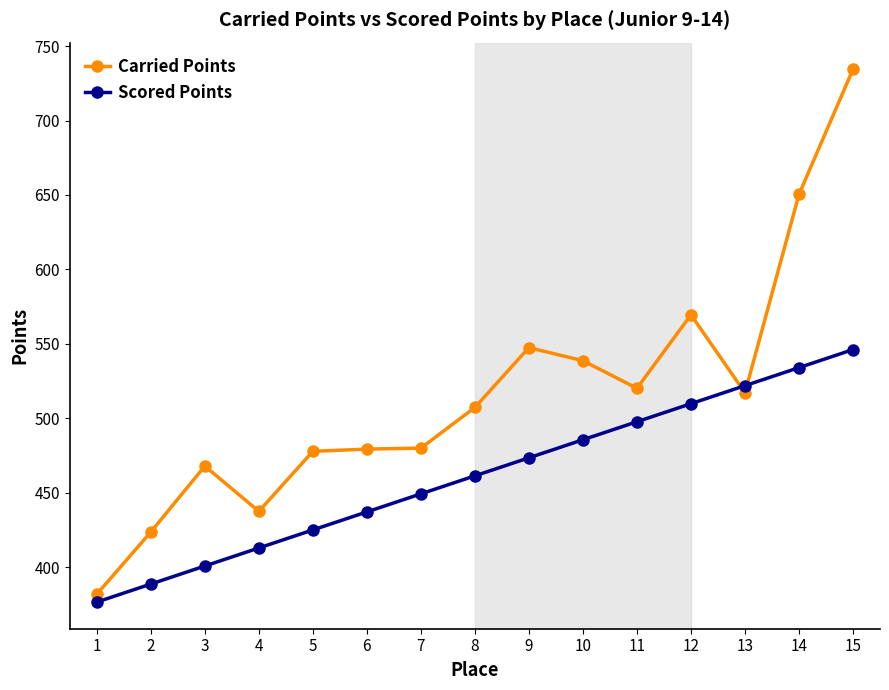

What is the minimum value for Scored Points?

376.6